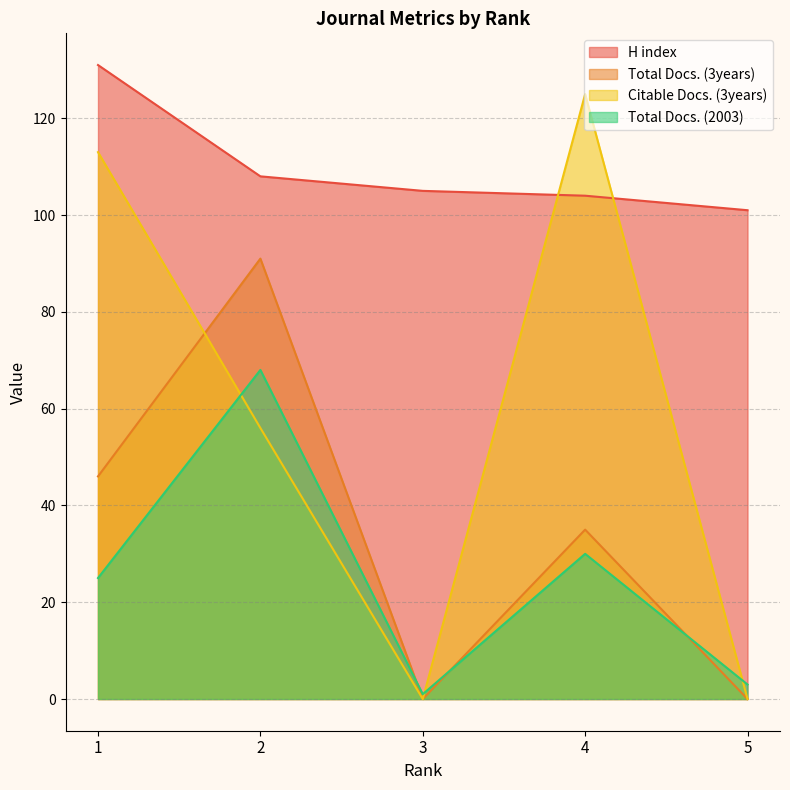

At which label does H index reach its minimum?

5